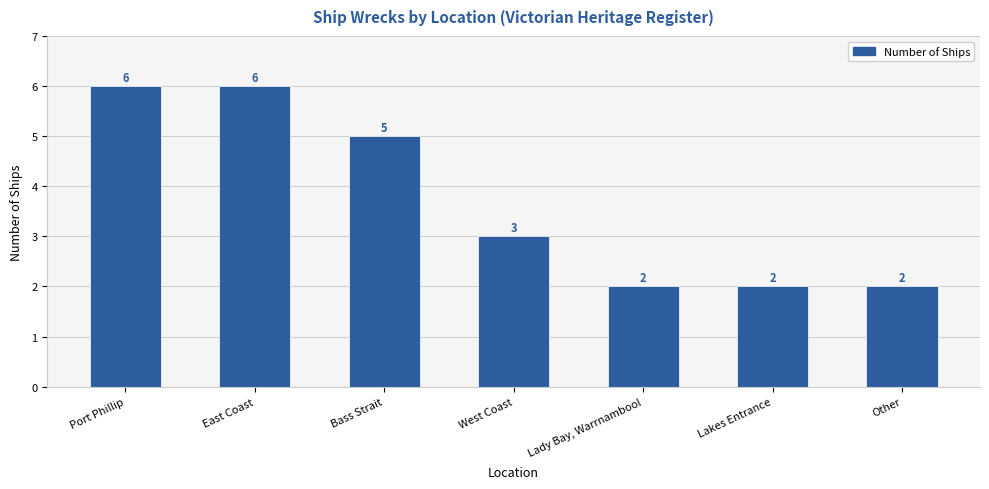

Reading right to left, transcribe all the data shown in this chart.

Other=2	Lakes Entrance=2	Lady Bay, Warrnambool=2	West Coast=3	Bass Strait=5	East Coast=6	Port Phillip=6